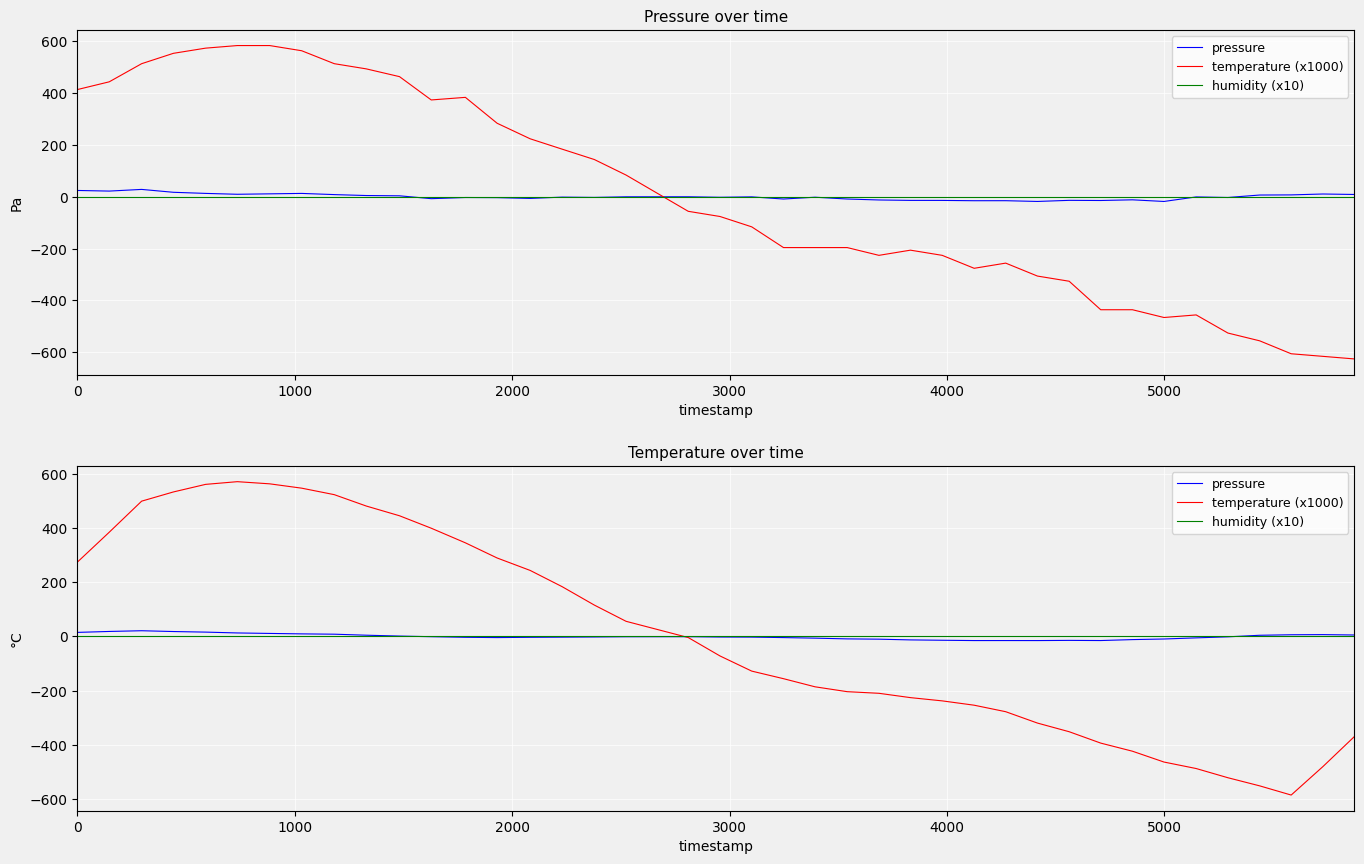

True or false: humidity (x10) and pressure intersect in this chart.

True